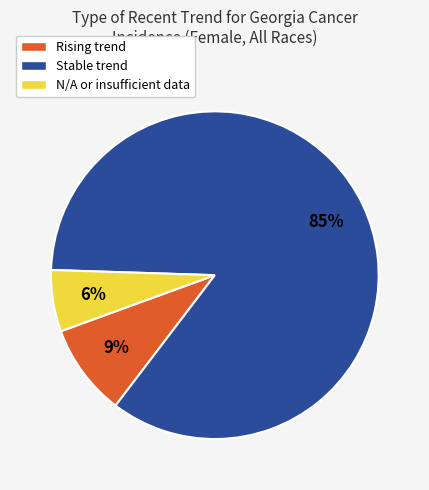

Which has a higher value, Stable trend or Rising trend?

Stable trend